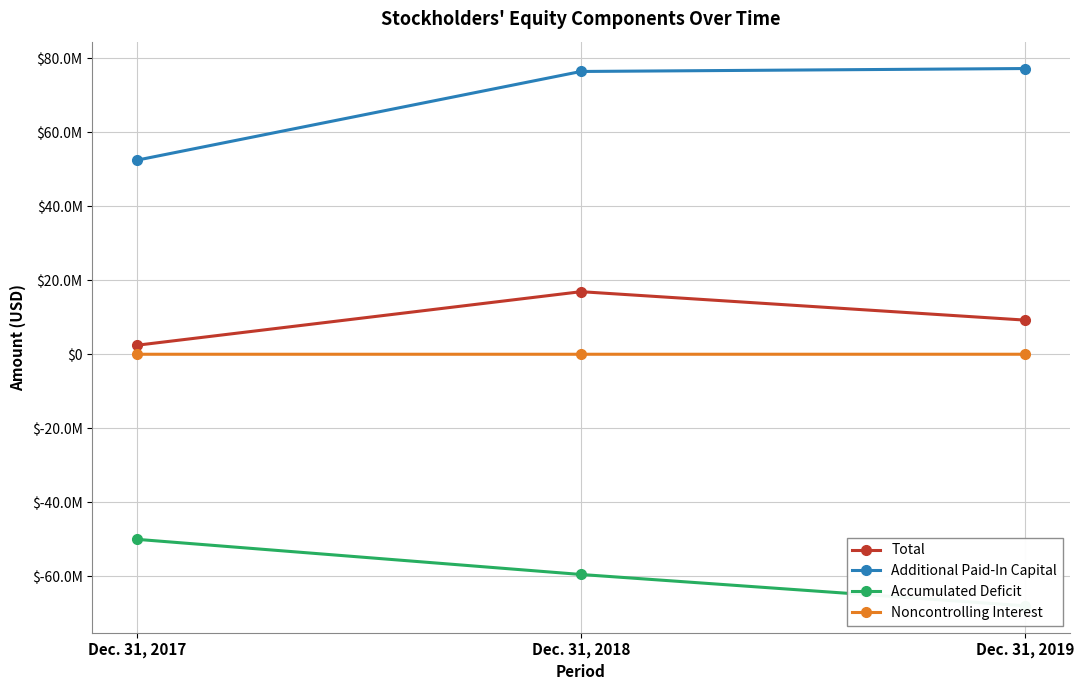

Rank the series by their maximum value, from highest to lowest.

Additional Paid-In Capital, Total, Noncontrolling Interest, Accumulated Deficit